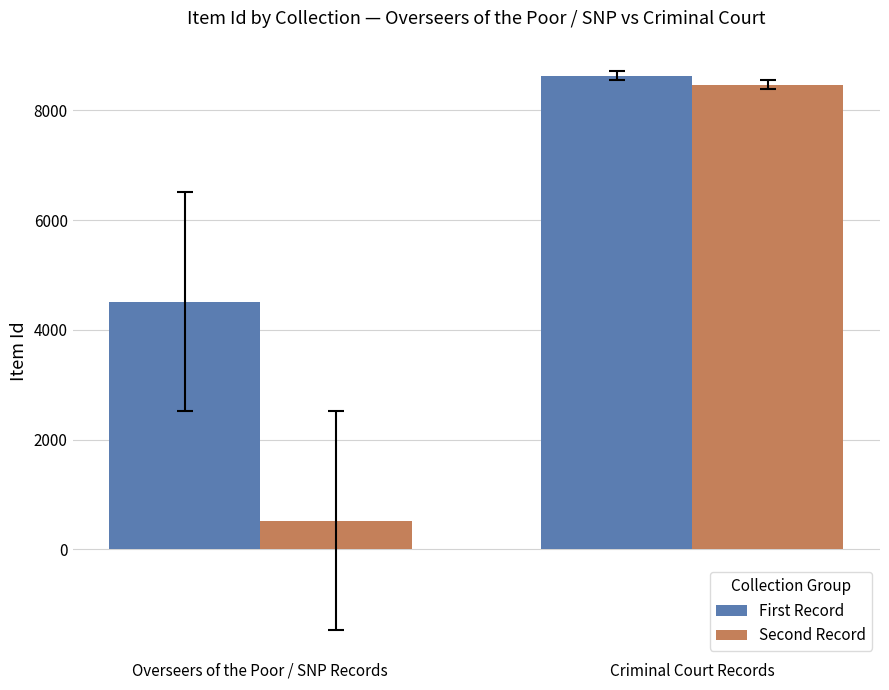

True or false: First Record has a value of 4617 at Criminal Court Records.

False